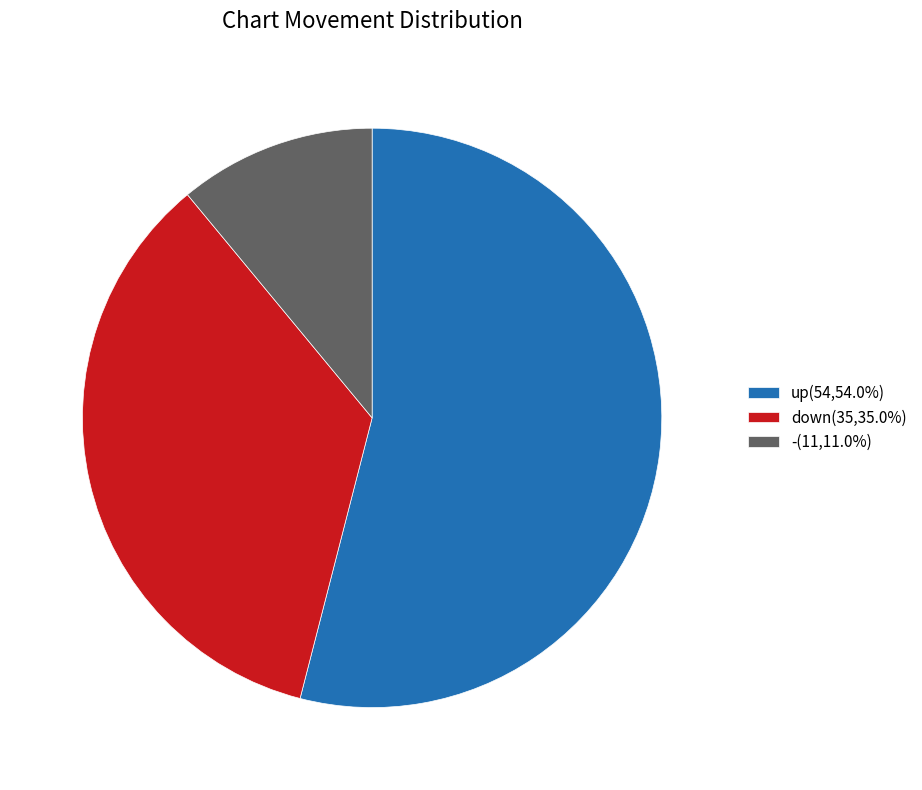

Count the number of slices in the pie.

3